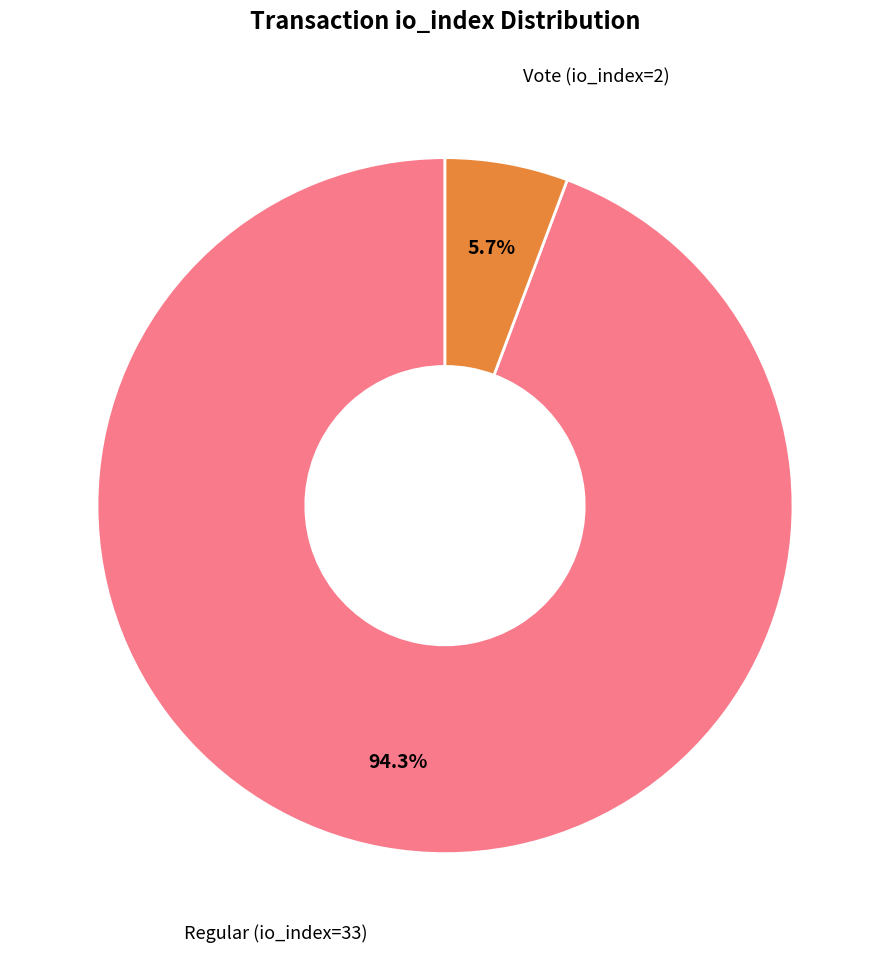

Is there any slice that represents more than half of the pie?

Yes